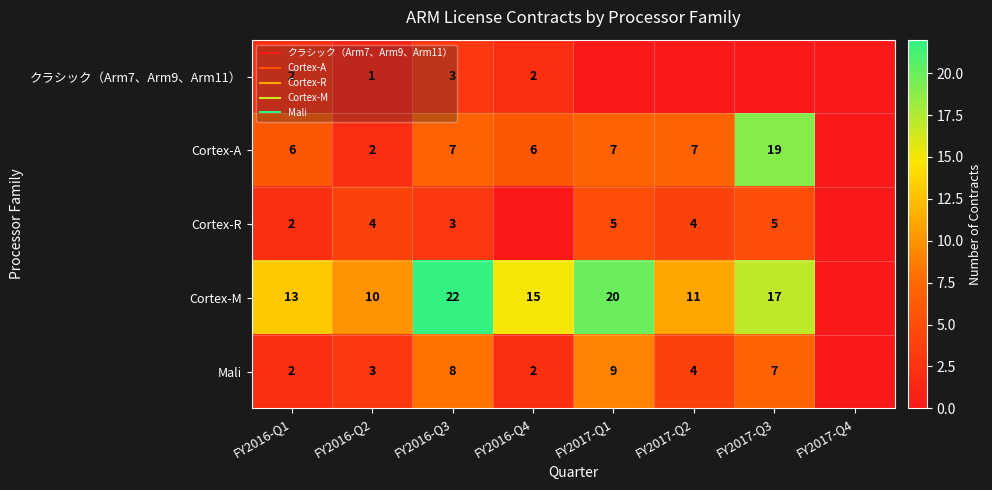

Which has a higher value, FY2016-Q4 or FY2017-Q3?

FY2016-Q4